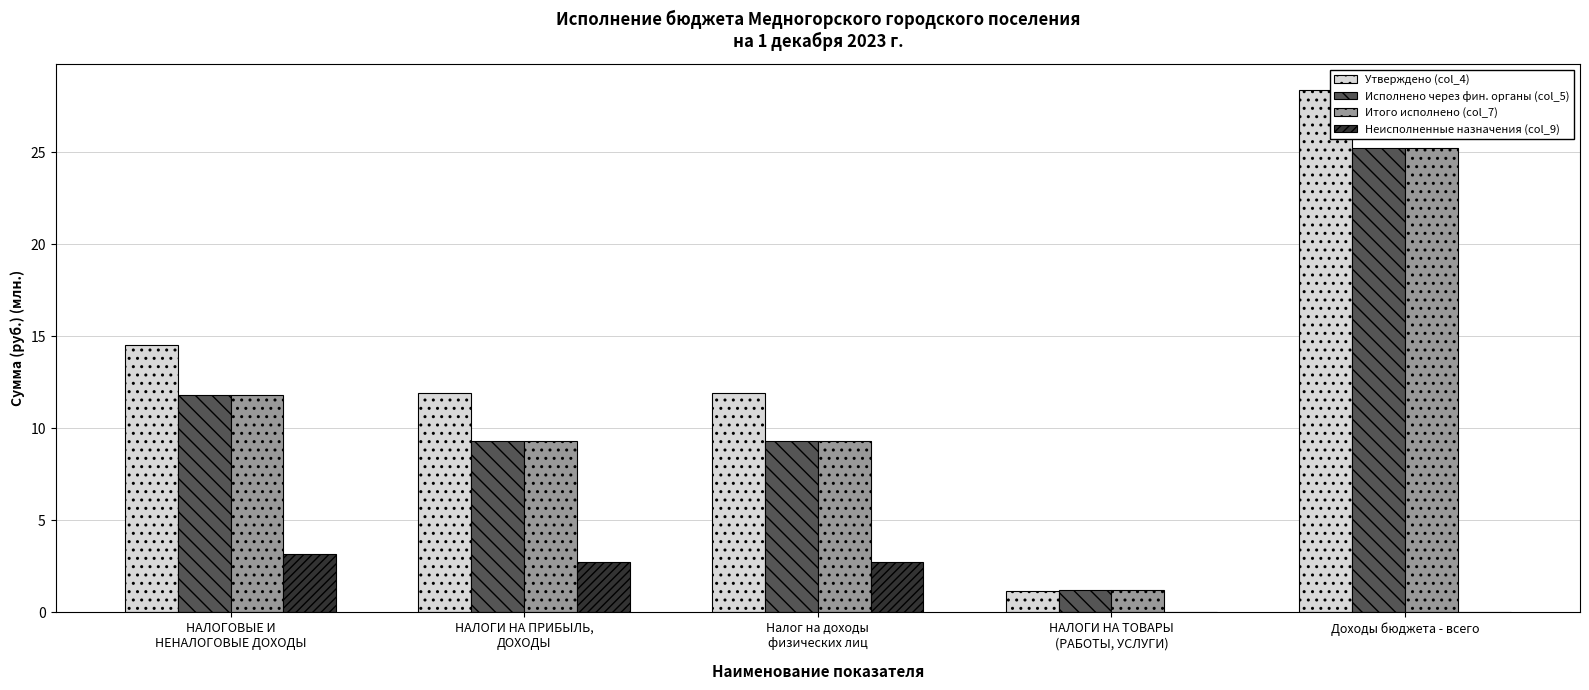

Which label corresponds to the largest value in the chart?

Доходы бюджета - всего